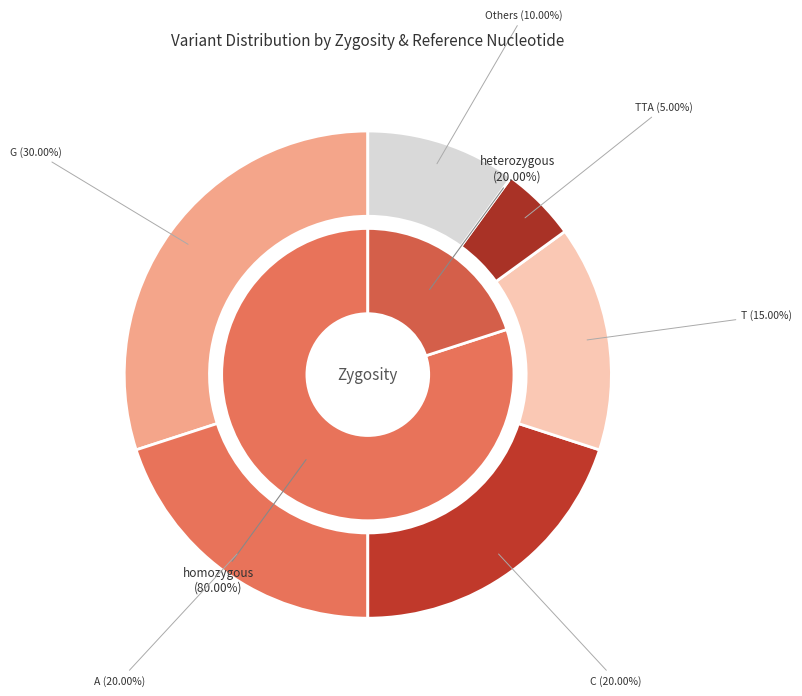

How many segments does this pie chart have?

2